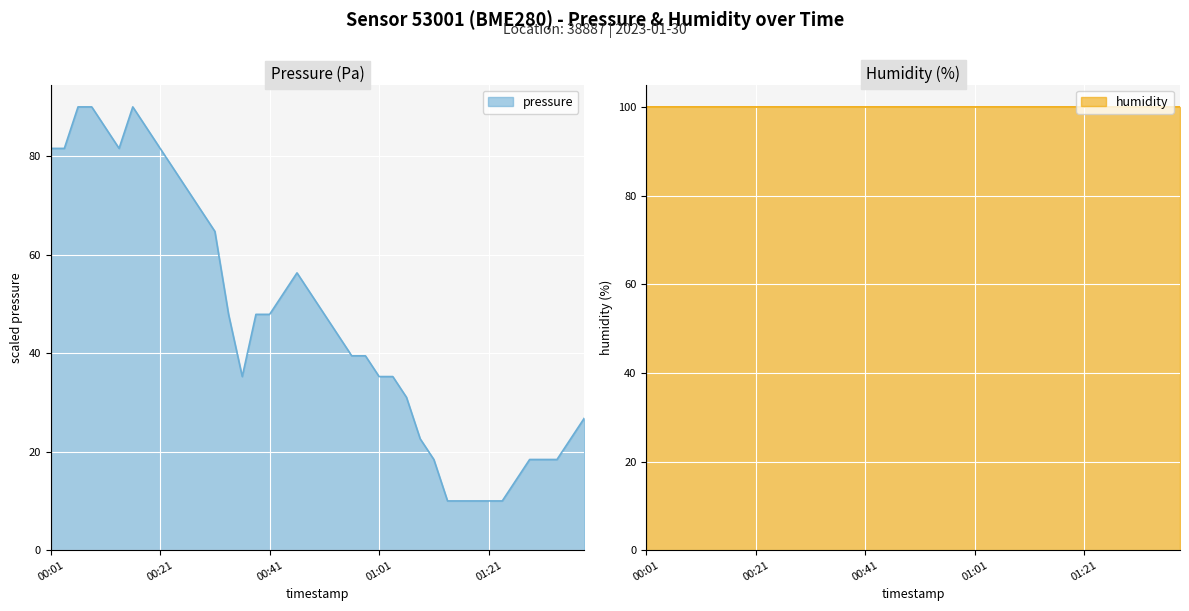

Which category has the highest value across all series?

00:06